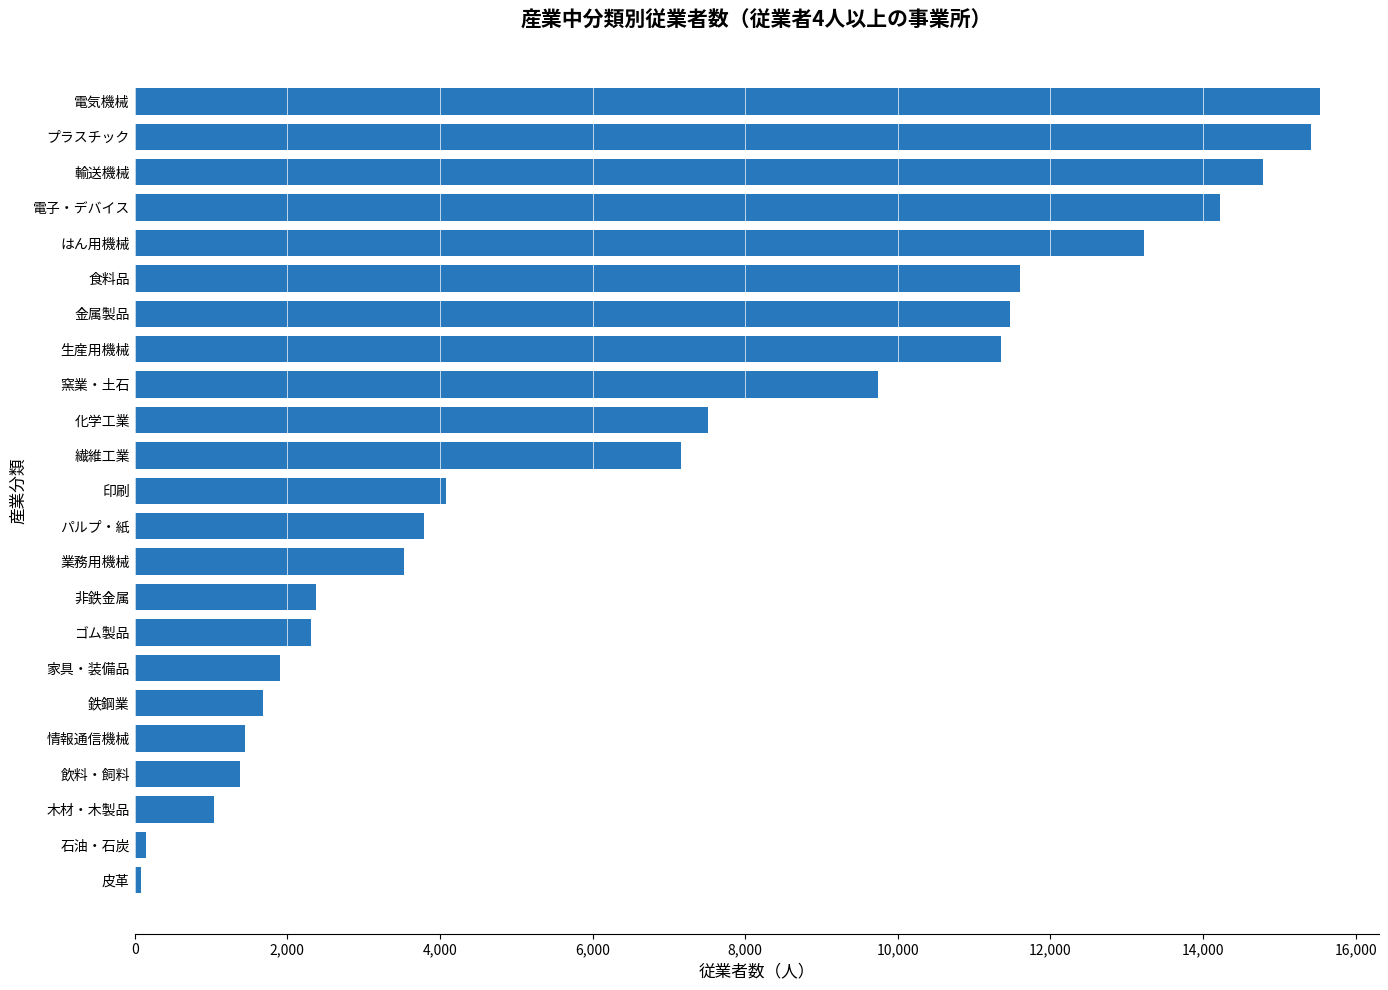

What is the change in value from 情報通信機械 to パルプ・紙?

+2351